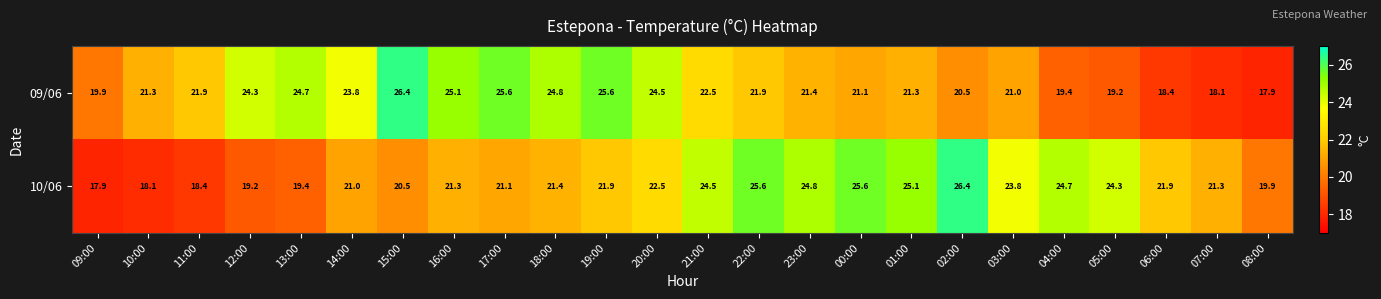

True or false: 09/06 has a value of 18.1 at 07:00.

True